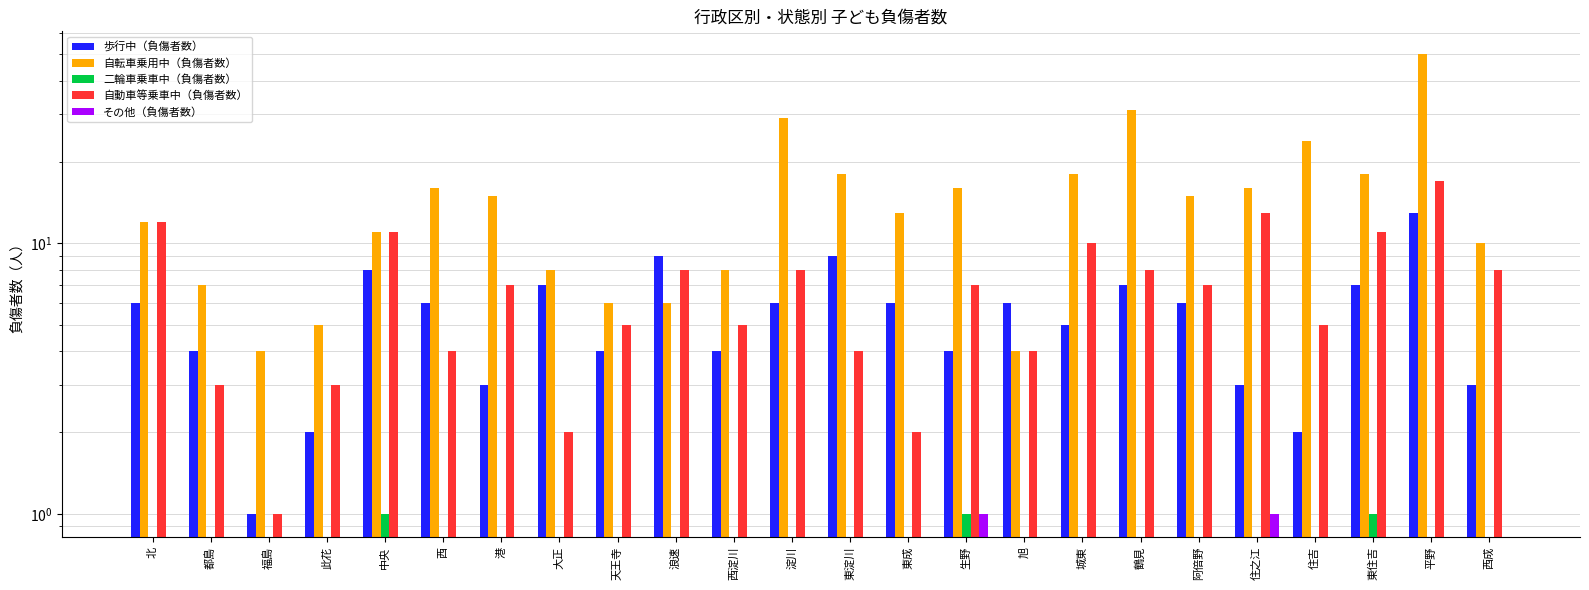

Which series has the largest total across all categories?

自転車乗用中（負傷者数）